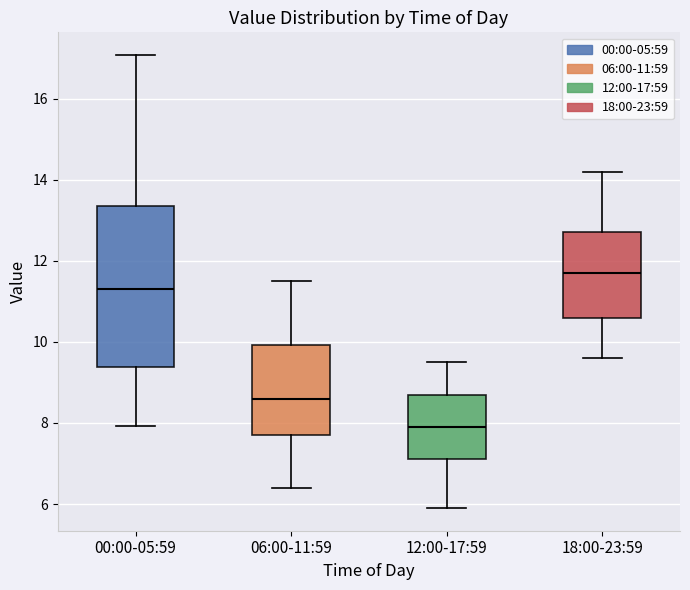

Reading left to right, transcribe this box plot: for each box, give where its median line is, the range the box spans, and where its two whiskers end, as read against the y-axis. The values are not printed on the chart, so give them approximately, as read against the axis.

00:00-05:59: median 11.4, box 9.4 to 13.4, whiskers 8.0 to 17.0
06:00-11:59: median 8.6, box 7.8 to 10.0, whiskers 6.4 to 11.6
12:00-17:59: median 8.0, box 7.2 to 8.8, whiskers 6.0 to 9.6
18:00-23:59: median 11.8, box 10.6 to 12.8, whiskers 9.6 to 14.2